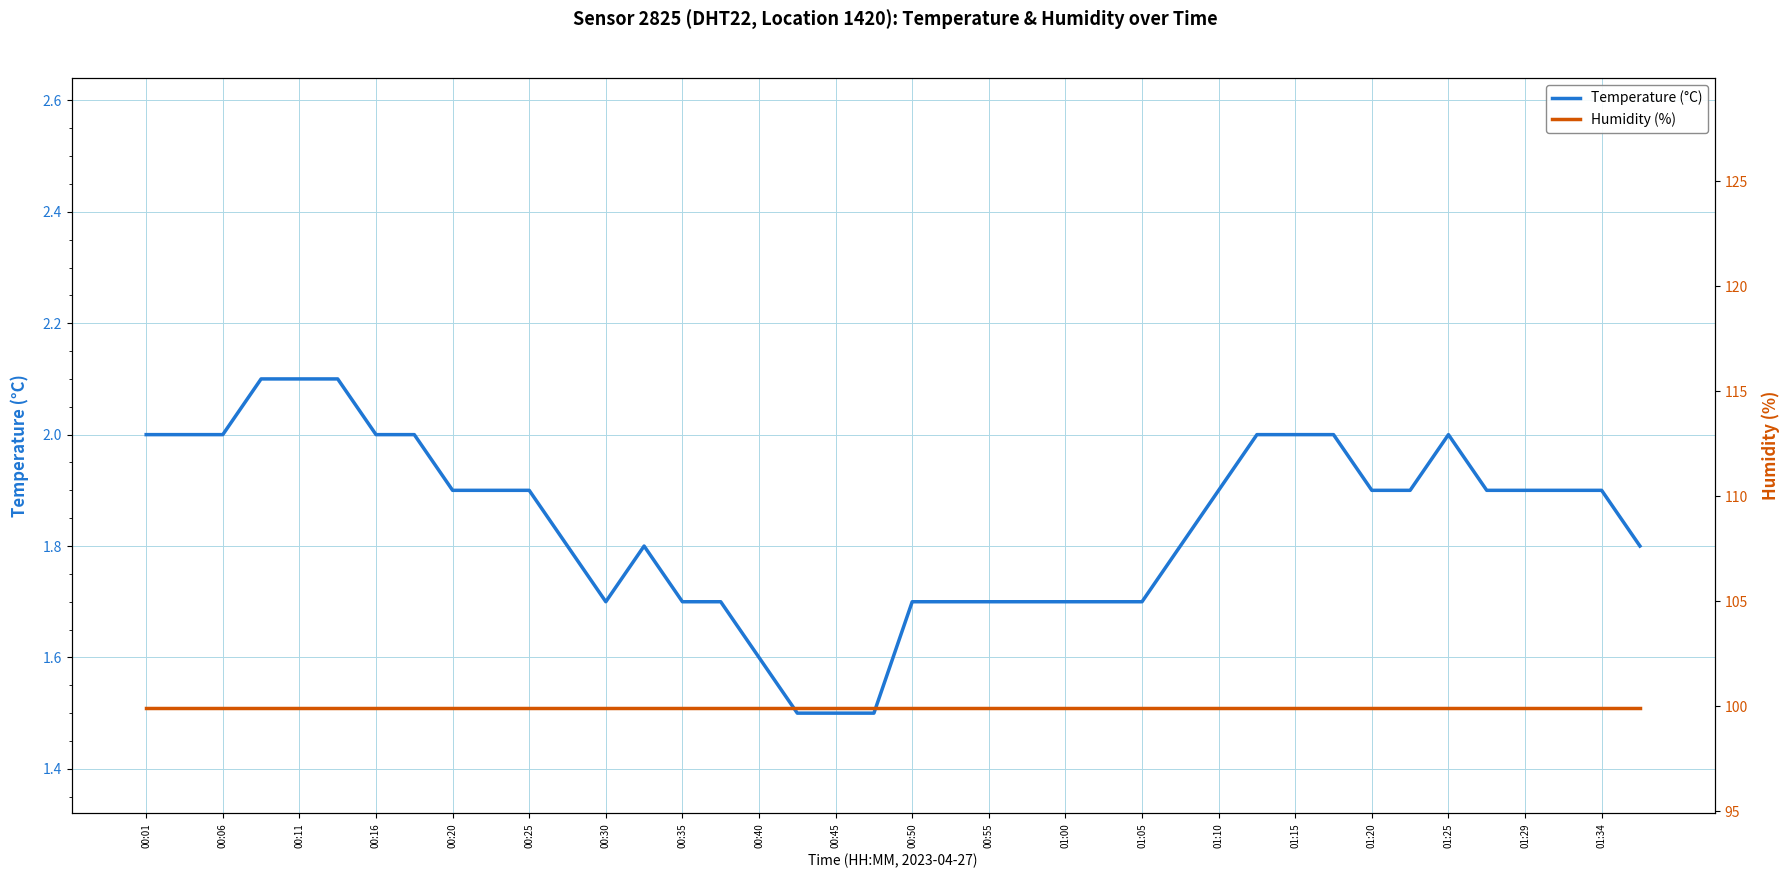

The Humidity (%) series shows 99.9 at 00:16. True or false?

True